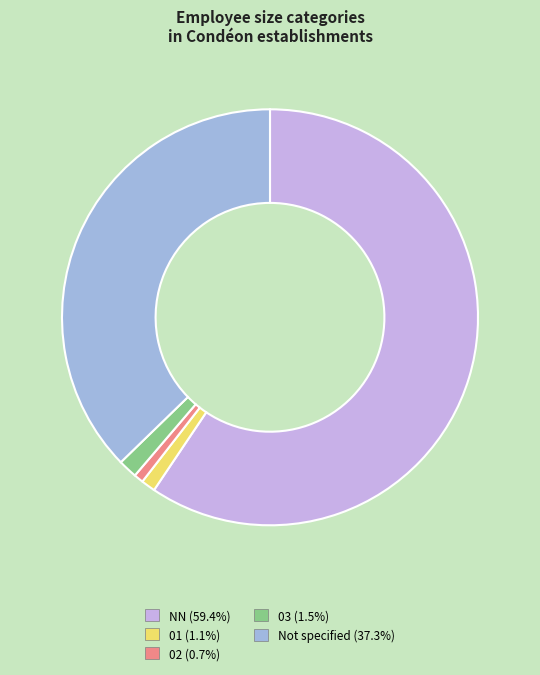

Does any single category account for the majority?

Yes